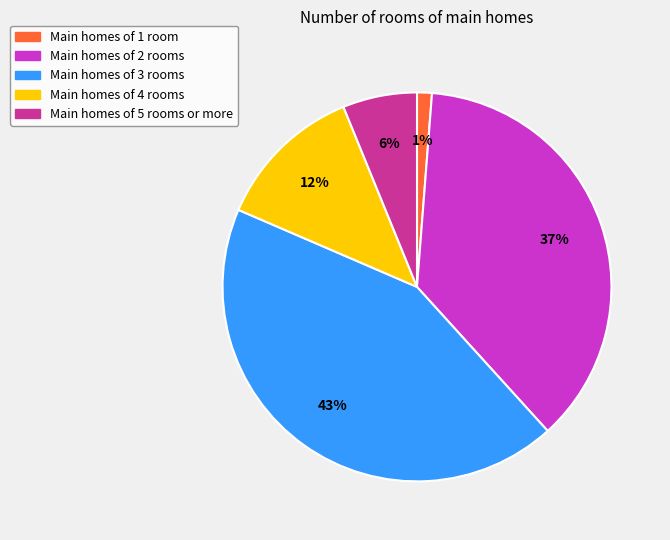

To the nearest percent, what is the average slice percentage?

20%